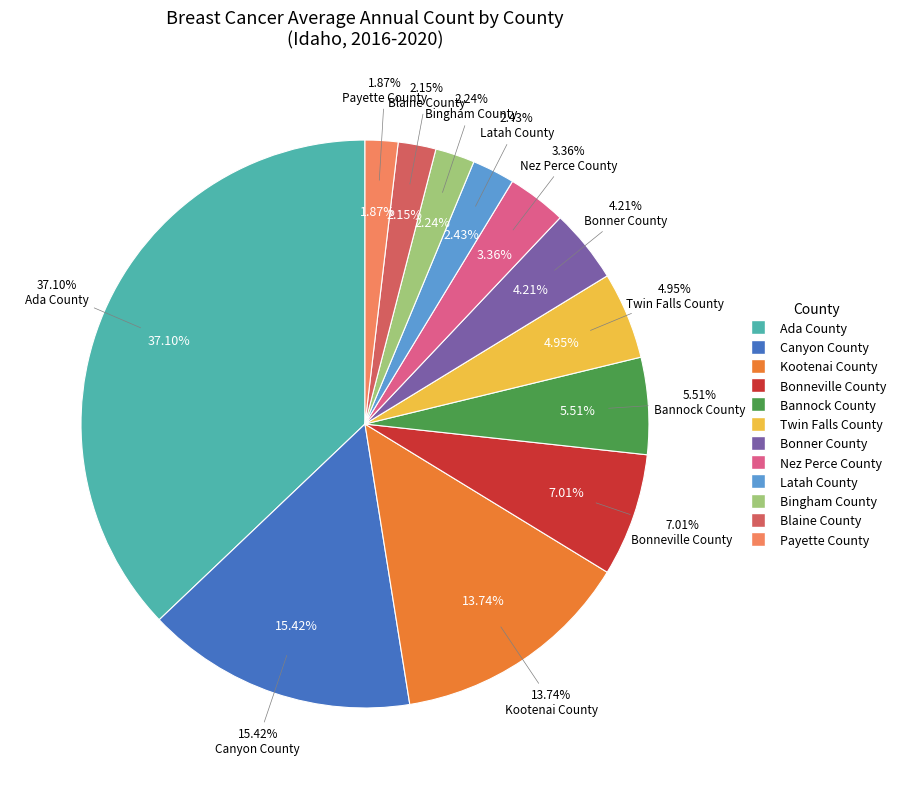

To the nearest percent, what is the difference between the Twin Falls County and Nez Perce County slice percentages?

2%